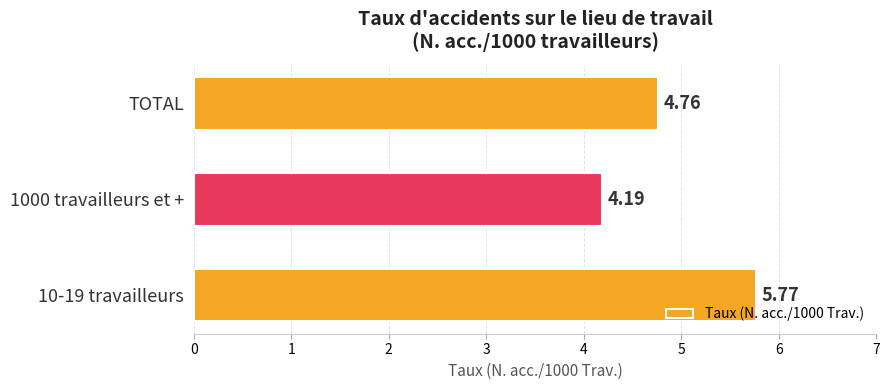

Rank the categories by value from highest to lowest.

10-19 travailleurs, TOTAL, 1000 travailleurs et +